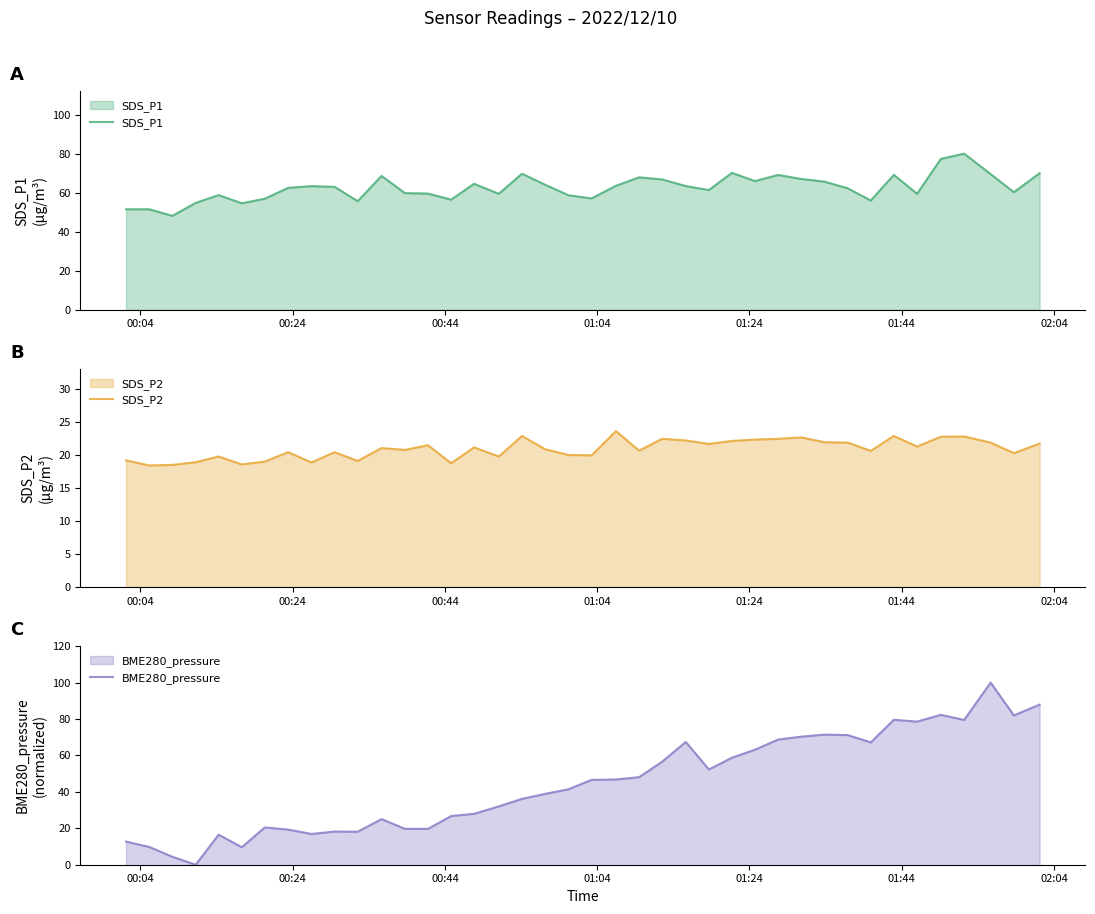

What are all the series names shown in the legend?

SDS_P1, SDS_P2, BME280_pressure